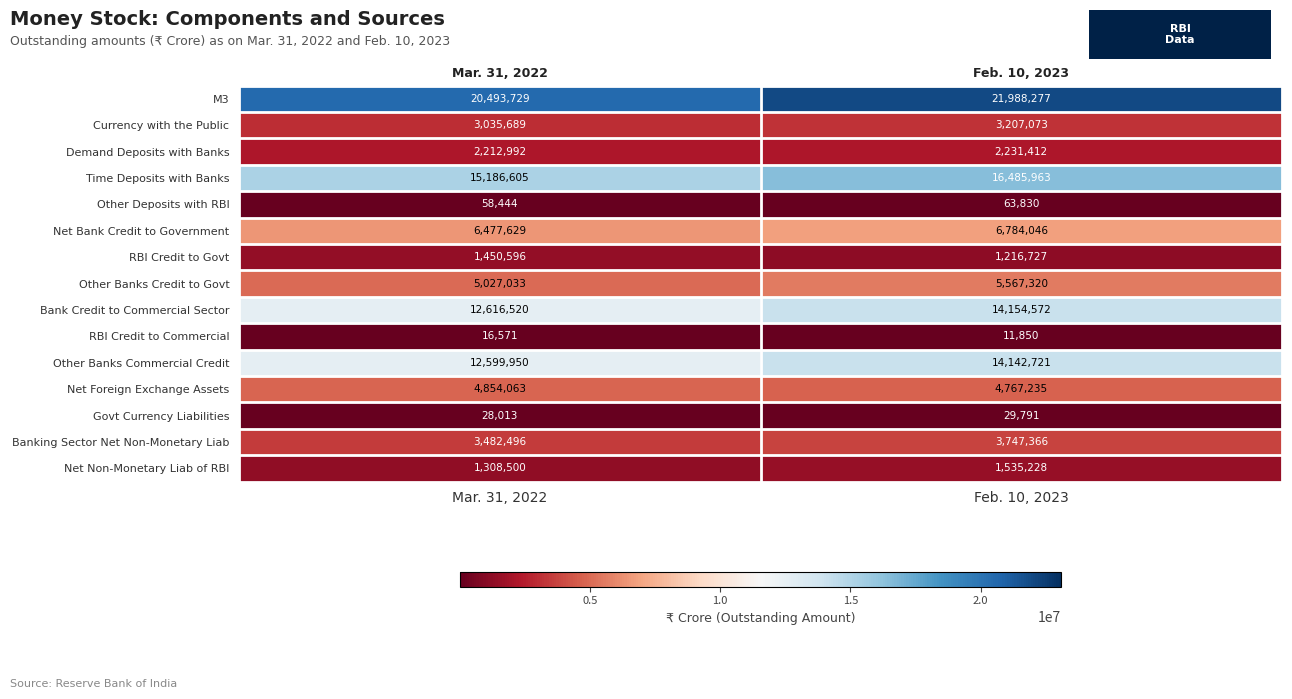

At which label is M3 closest to 21241003?

Mar. 31, 2022